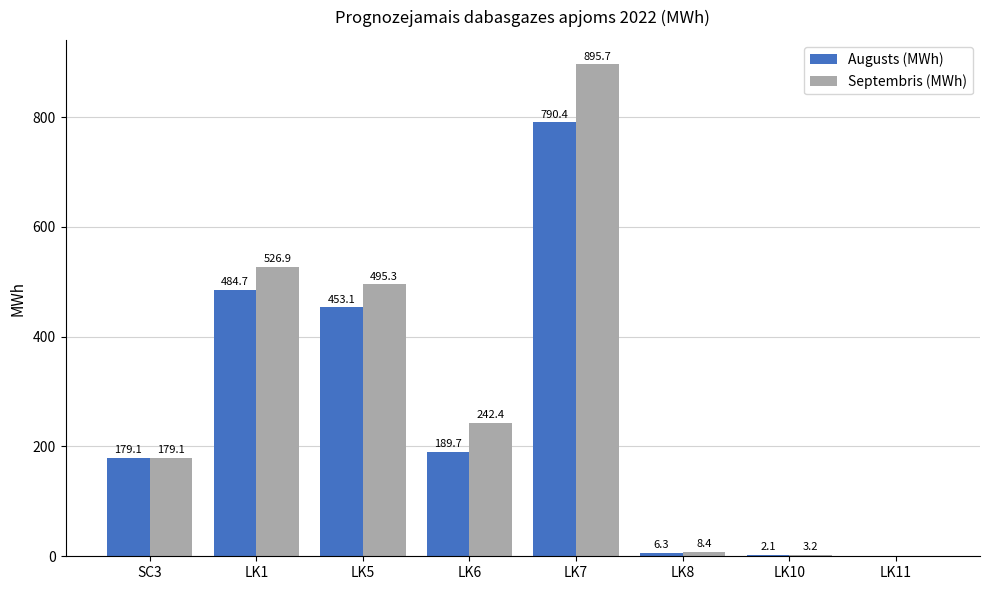

What is the maximum value shown in the chart?

895.7